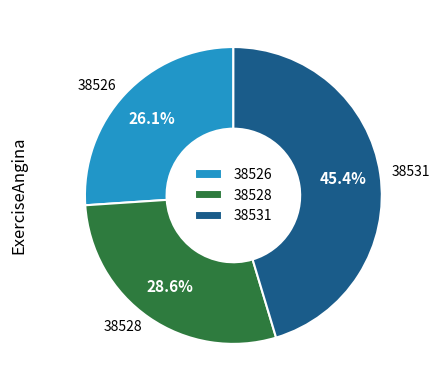

Which category has the biggest portion of the pie?

38531